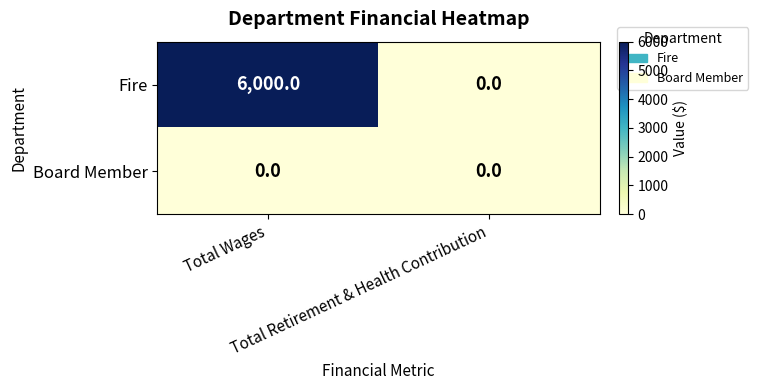

What is the maximum value shown in the chart?

6000